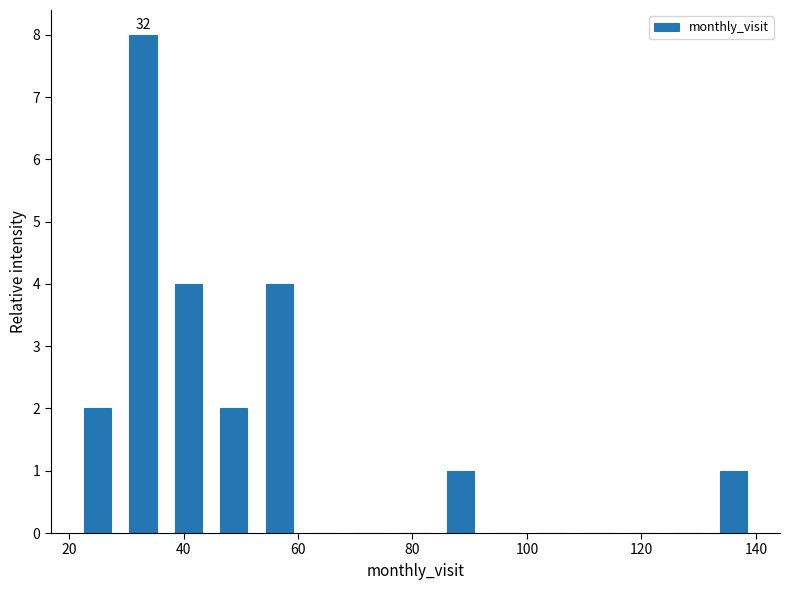

Around what value on the x-axis is the tallest bar? Give the approximate position of its centre, as read against the axis.

32